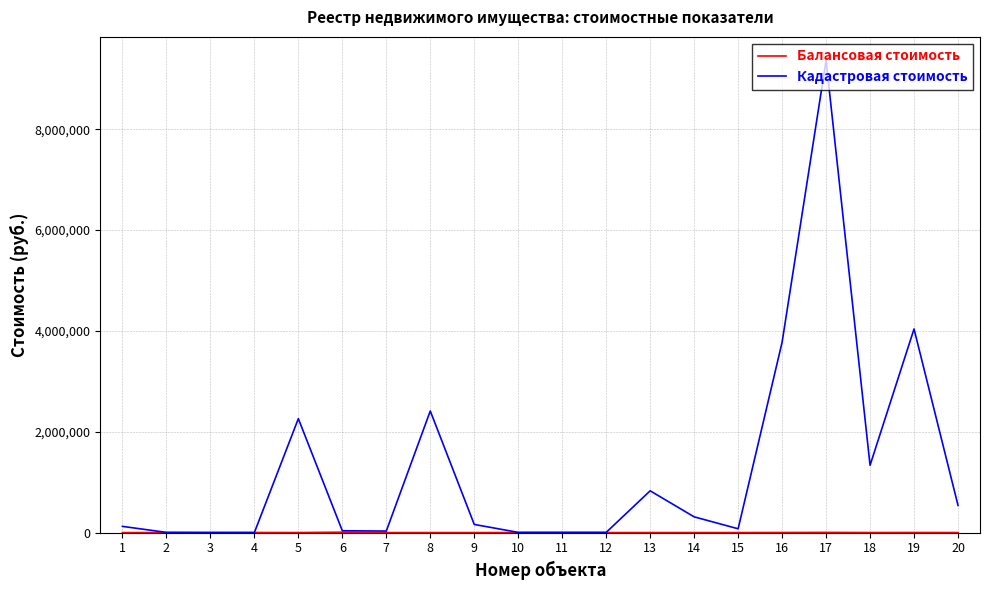

What value does the Кадастровая стоимость series have at 15?

75107.9